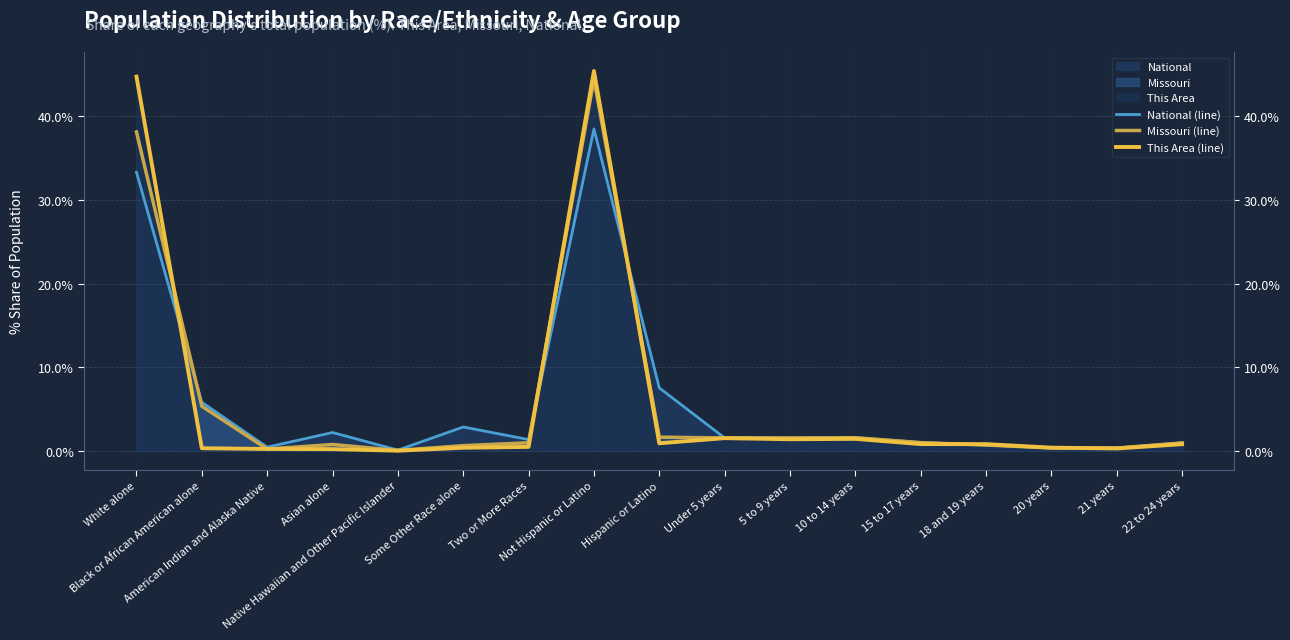

How many interior local peaks does the National (line) series have?

4